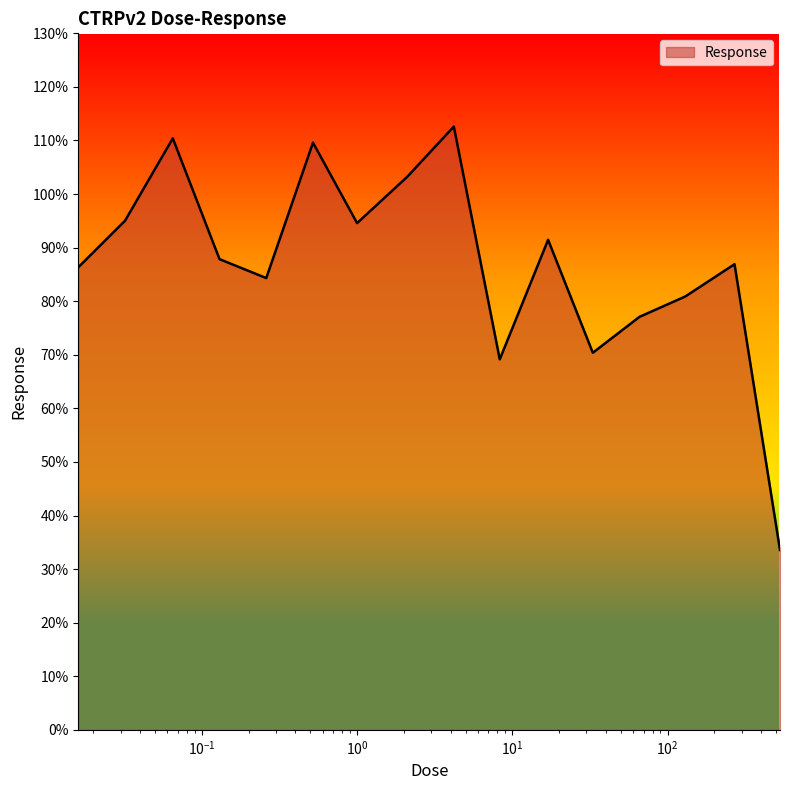

What is the difference between the maximum and minimum values?

79.0